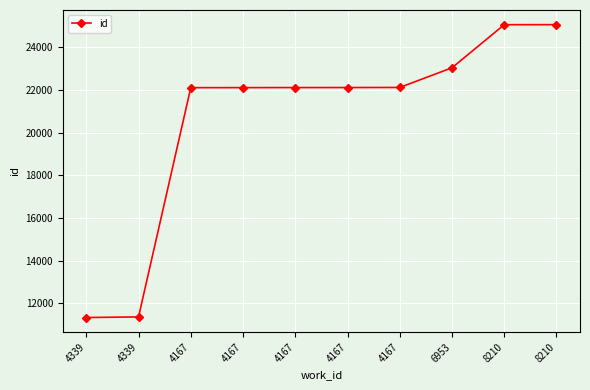

Reading right to left, list all the values displayed in this chart.

8210=25055	8210=25053	6953=23036	4167=22114	4167=22110	4167=22109	4167=22106	4167=22104	4339=11370	4339=11340